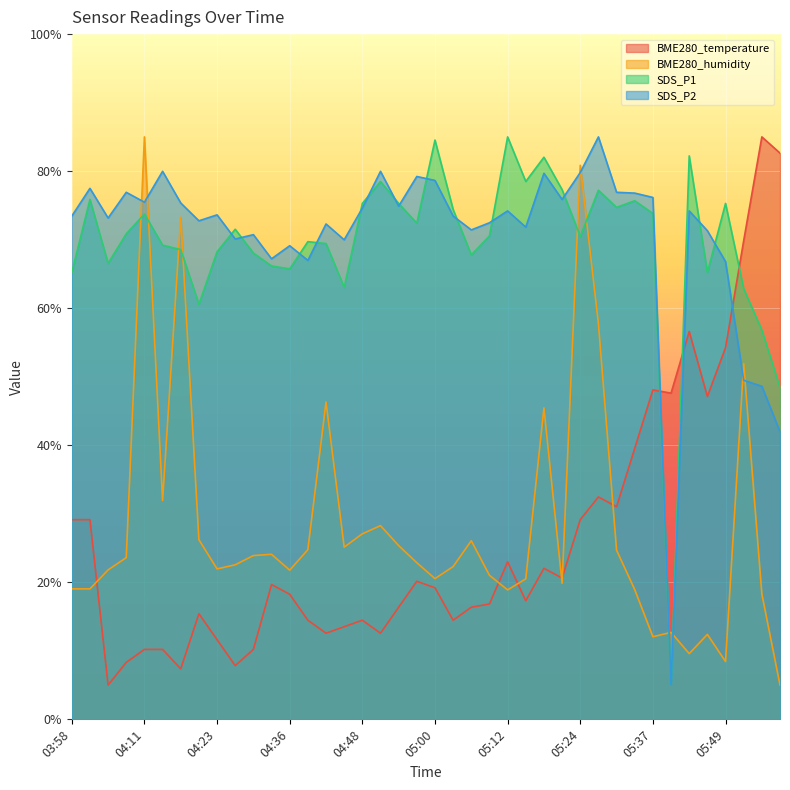

List the labels in order of BME280_temperature value, smallest first.

04:05, 04:17, 04:26, 04:08, 04:11, 04:14, 04:30, 04:23, 04:42, 04:51, 04:45, 04:39, 04:48, 05:03, 04:20, 04:54, 05:06, 05:09, 05:15, 04:36, 05:00, 04:33, 04:57, 05:21, 05:18, 05:12, 03:58, 04:02, 05:24, 05:31, 05:27, 05:34, 05:46, 05:40, 05:37, 05:49, 05:43, 05:52, 05:58, 05:55